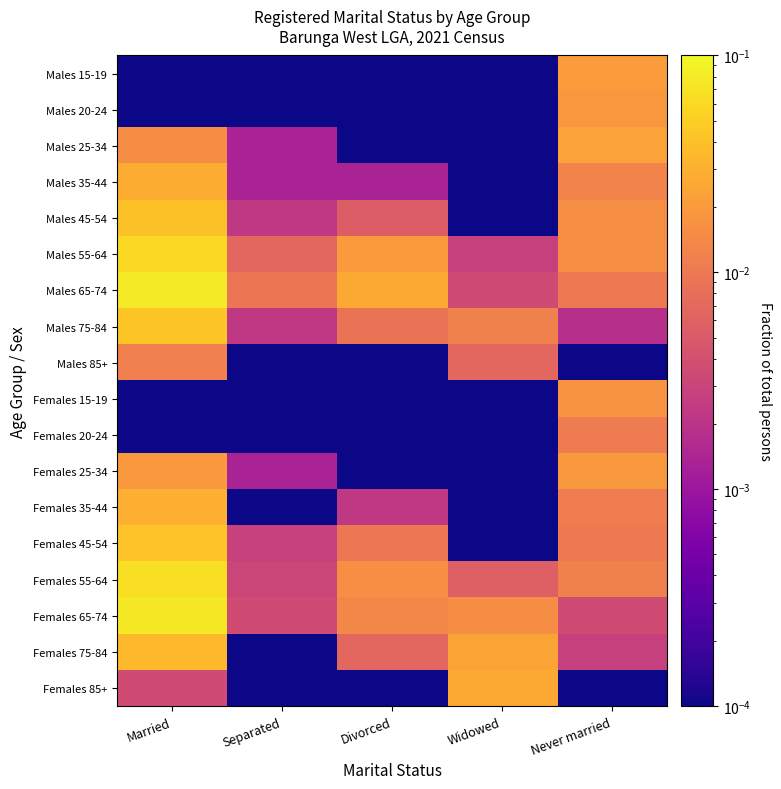

At how many categories does at least one series exceed 0?

5